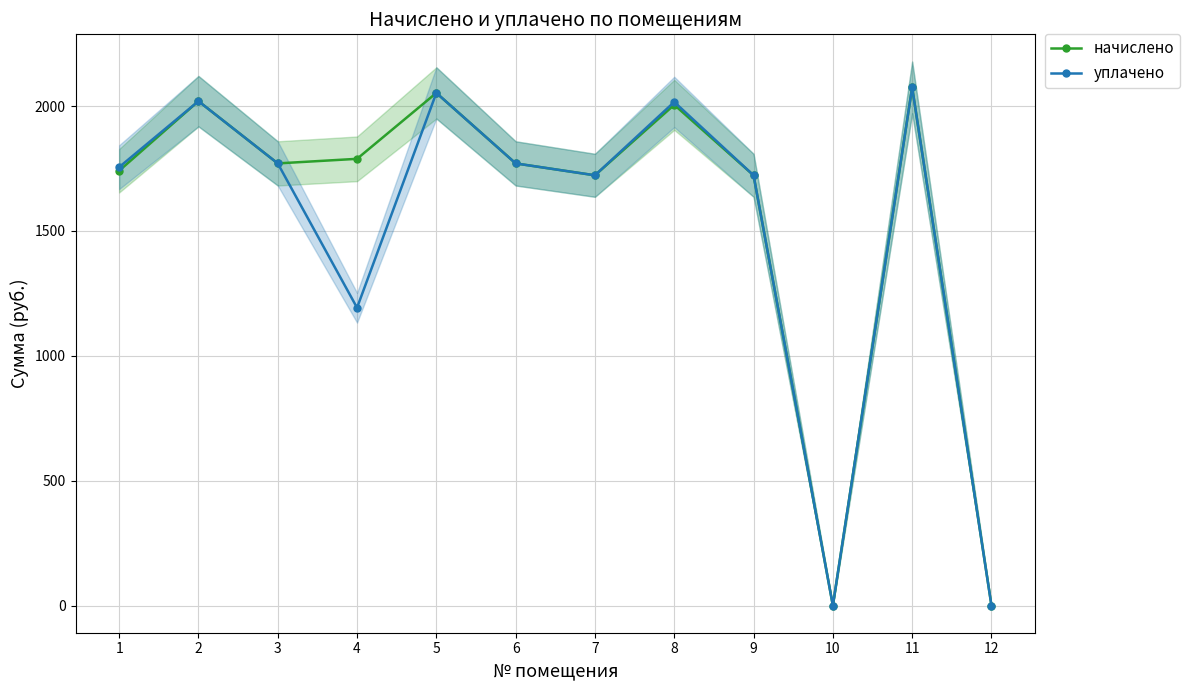

How many data points does each series have?

12